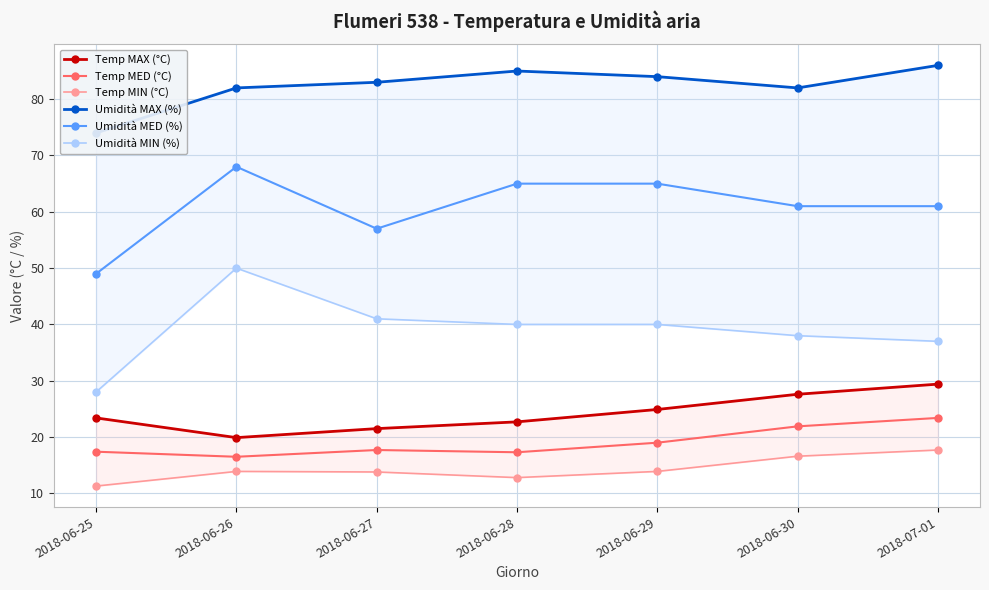

True or false: Umidità MIN (%) and Temp MED (°C) intersect in this chart.

False